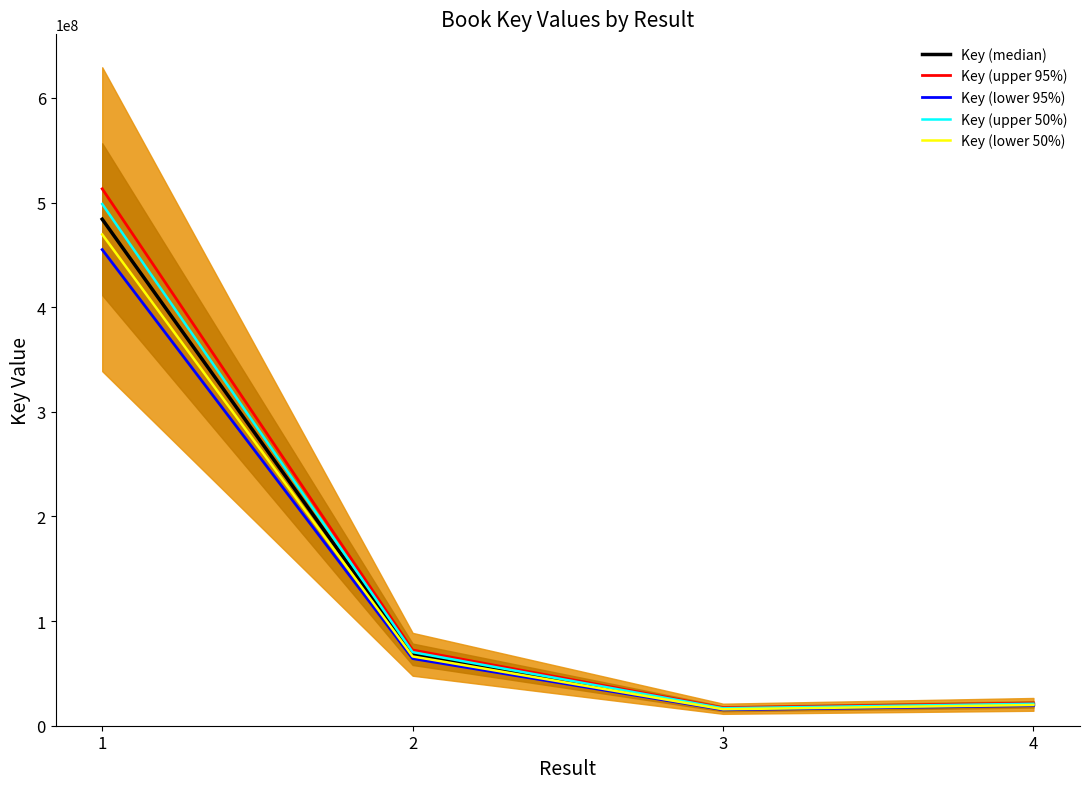

Reading left to right, transcribe all the data shown in this chart.

Key (median): 484133044.0	68272632.0	16204497.0	20401883.0
Key (upper 95%): 513181026.6	72368989.9	17176766.8	21625996.0
Key (lower 95%): 455085061.4	64176274.1	15232227.2	19177770.0
Key (upper 50%): 498657035.3	70320811.0	16690631.9	21013939.5
Key (lower 50%): 469609052.7	66224453.0	15718362.1	19789826.5